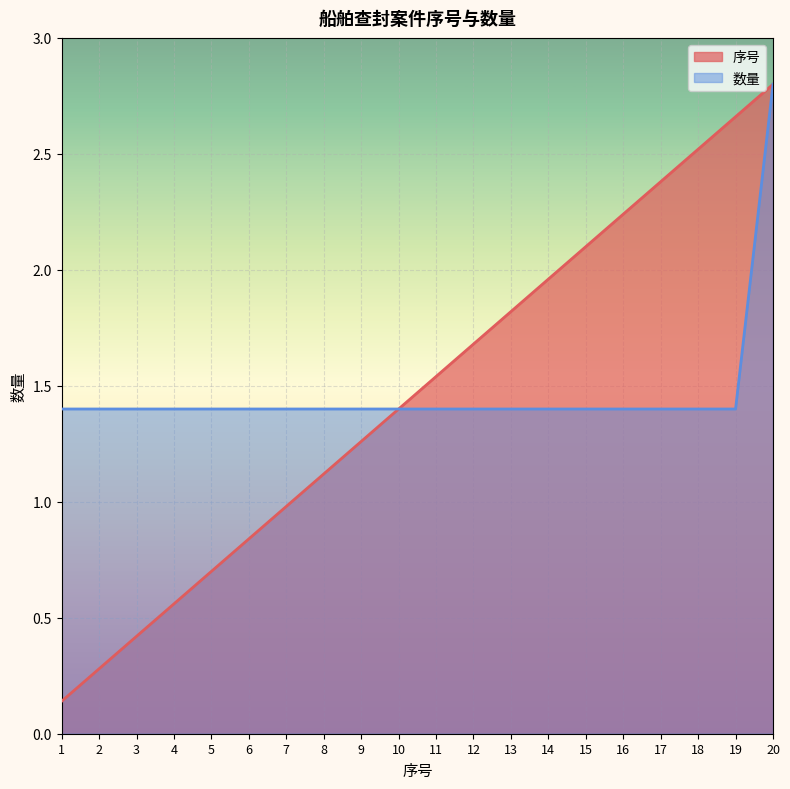

Which has a higher value, 7 or 15?

15